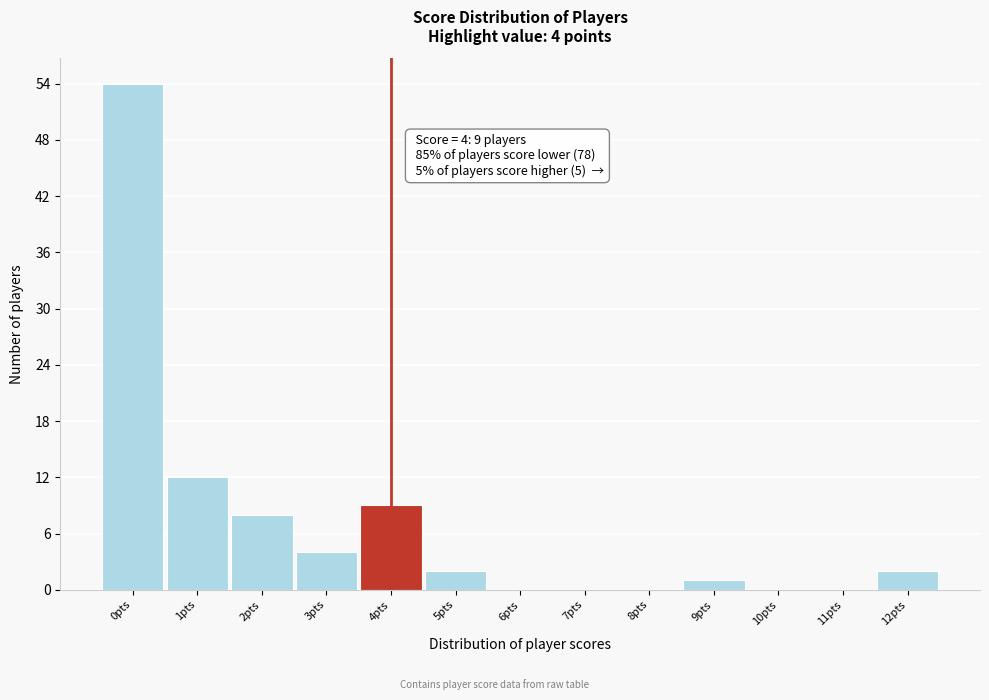

Which range on the x-axis has the tallest bar?

-0.5 to 0.5